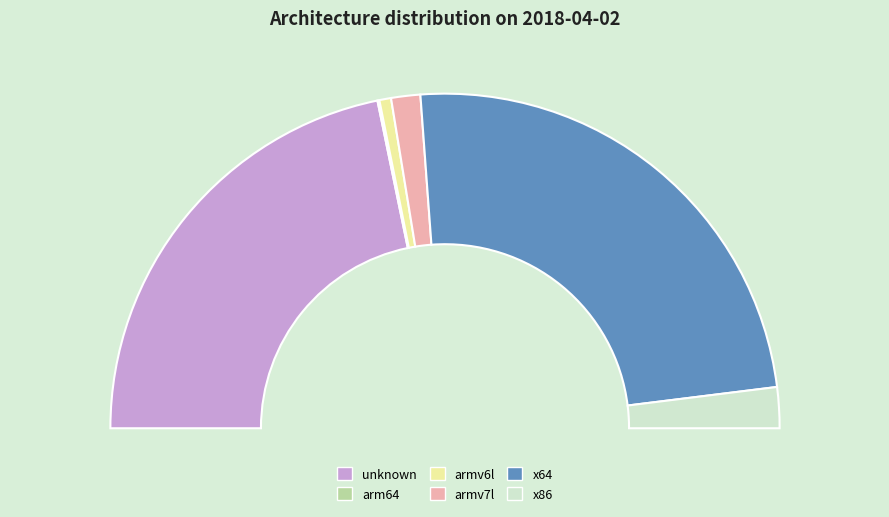

Does armv6l represent more than half of the total?

No